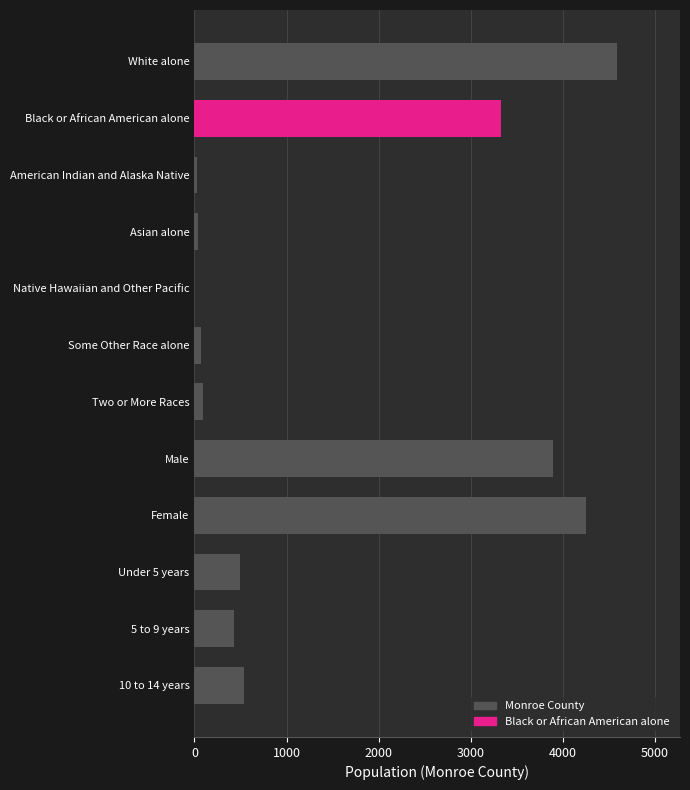

Approximately how many times larger is the value at Male compared to 5 to 9 years?

9.0